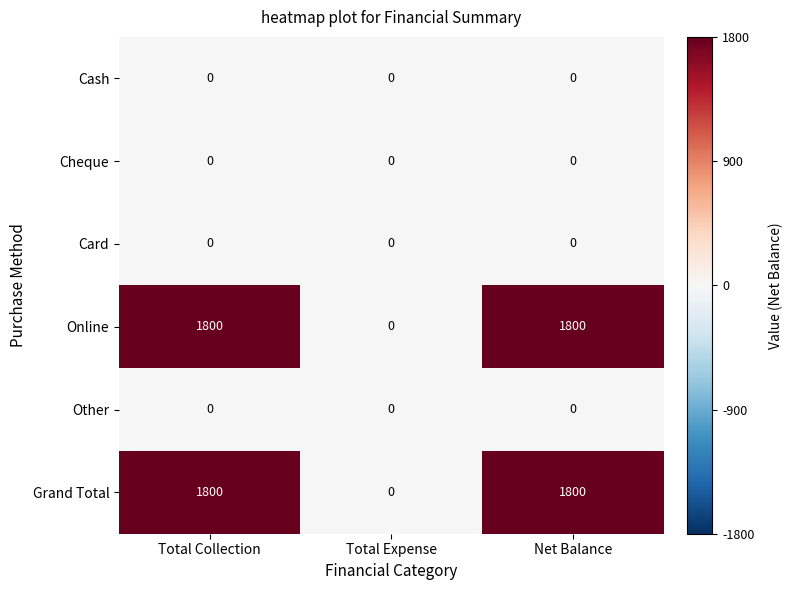

What is the maximum value shown in the chart?

1800